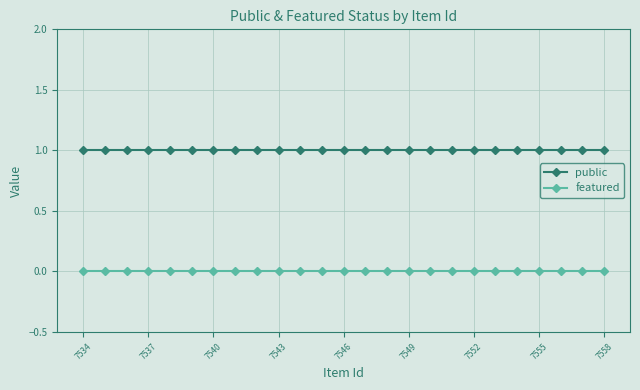

Rank the series by their maximum value, from highest to lowest.

public, featured